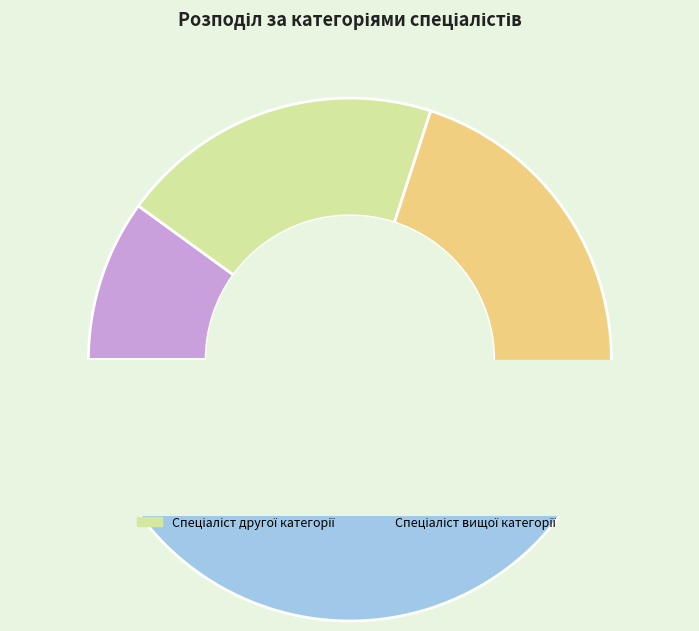

Is it true that Спеціаліст першої категорії is 30% of the pie?

True